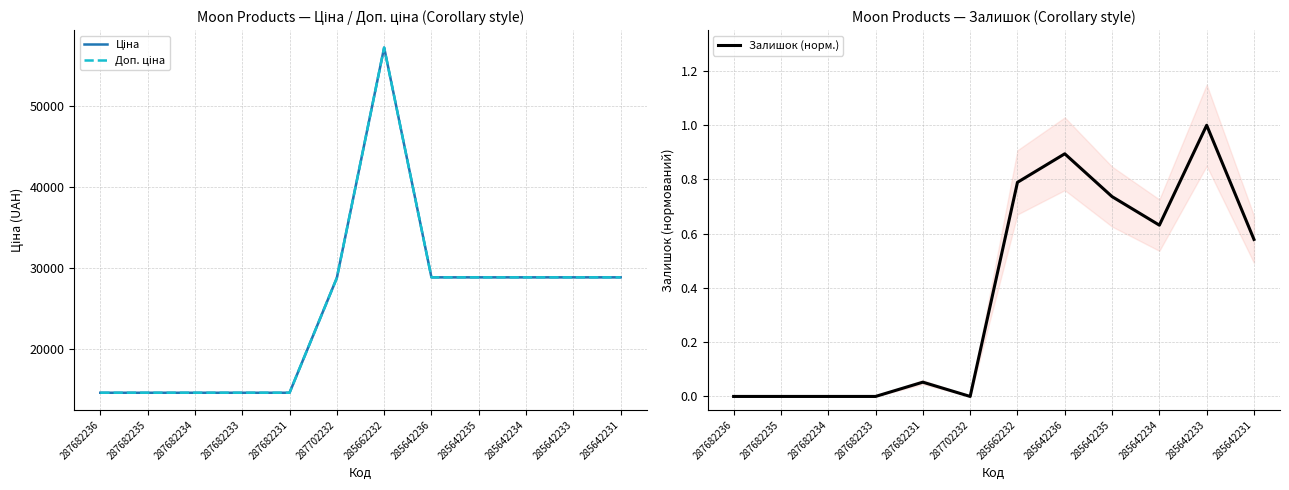

The value of Ціна at 285642231 is 28890.3. True or false?

True